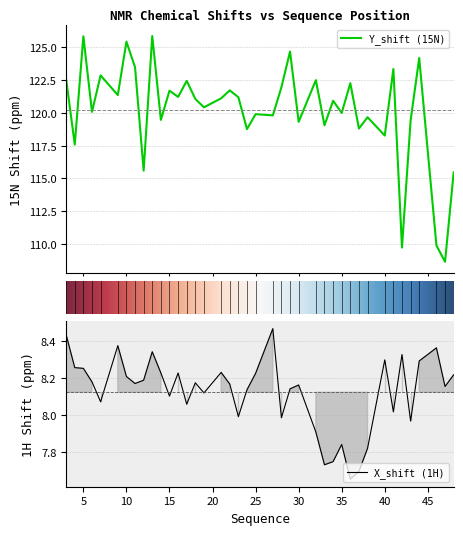

How many values in the Y_shift series exceed 121?

20